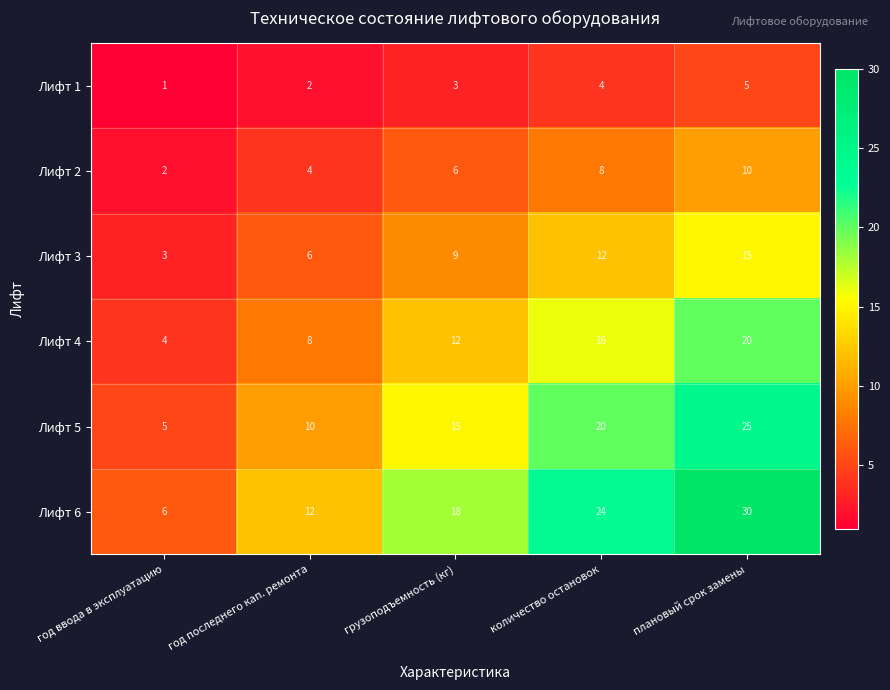

Where is Лифт 4 nearest to the value 12?

грузоподъемность (кг)